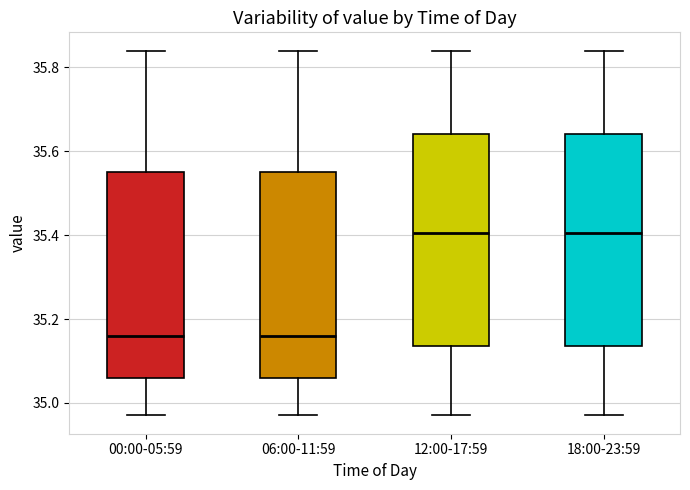

Reading left to right, transcribe this box plot: for each box, give where its median line is, the range the box spans, and where its two whiskers end, as read against the y-axis. The values are not printed on the chart, so give them approximately, as read against the axis.

00:00-05:59: median 35.16, box 35.06 to 35.56, whiskers 34.98 to 35.84
06:00-11:59: median 35.16, box 35.06 to 35.56, whiskers 34.98 to 35.84
12:00-17:59: median 35.40, box 35.14 to 35.64, whiskers 34.98 to 35.84
18:00-23:59: median 35.40, box 35.14 to 35.64, whiskers 34.98 to 35.84